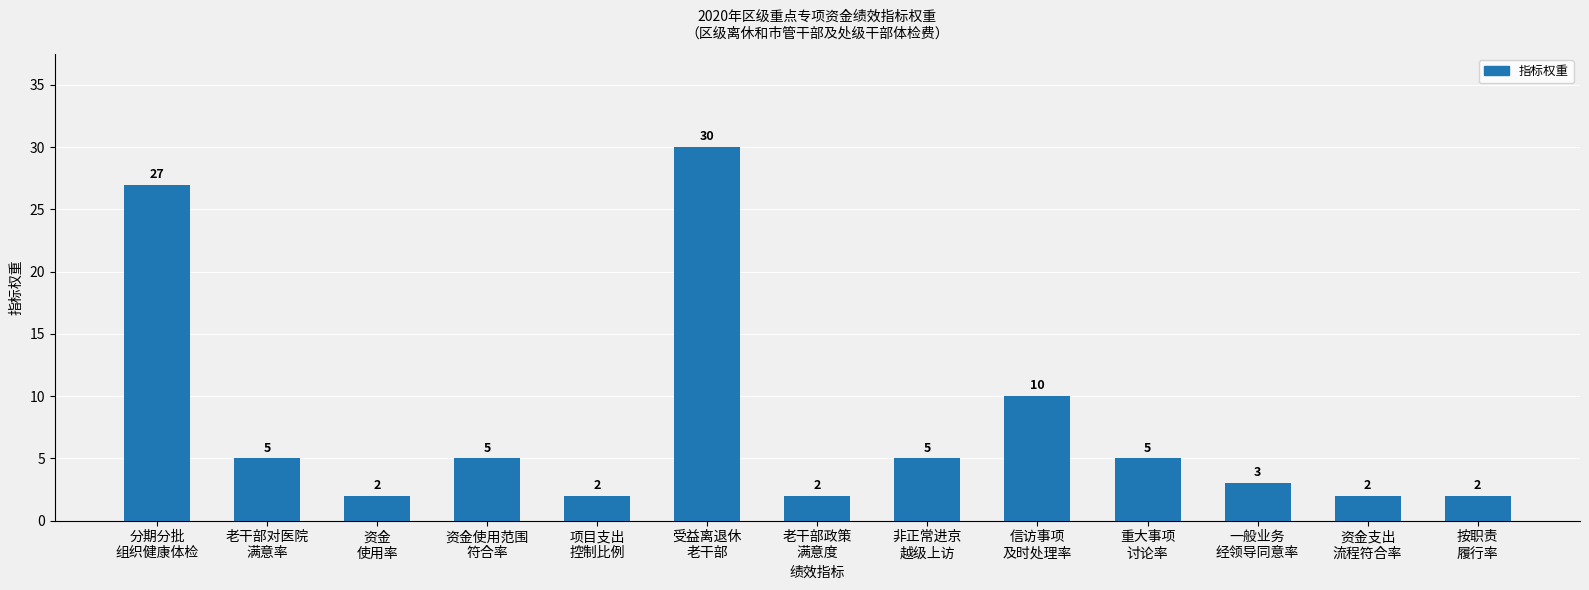

What is the maximum value shown in the chart?

30